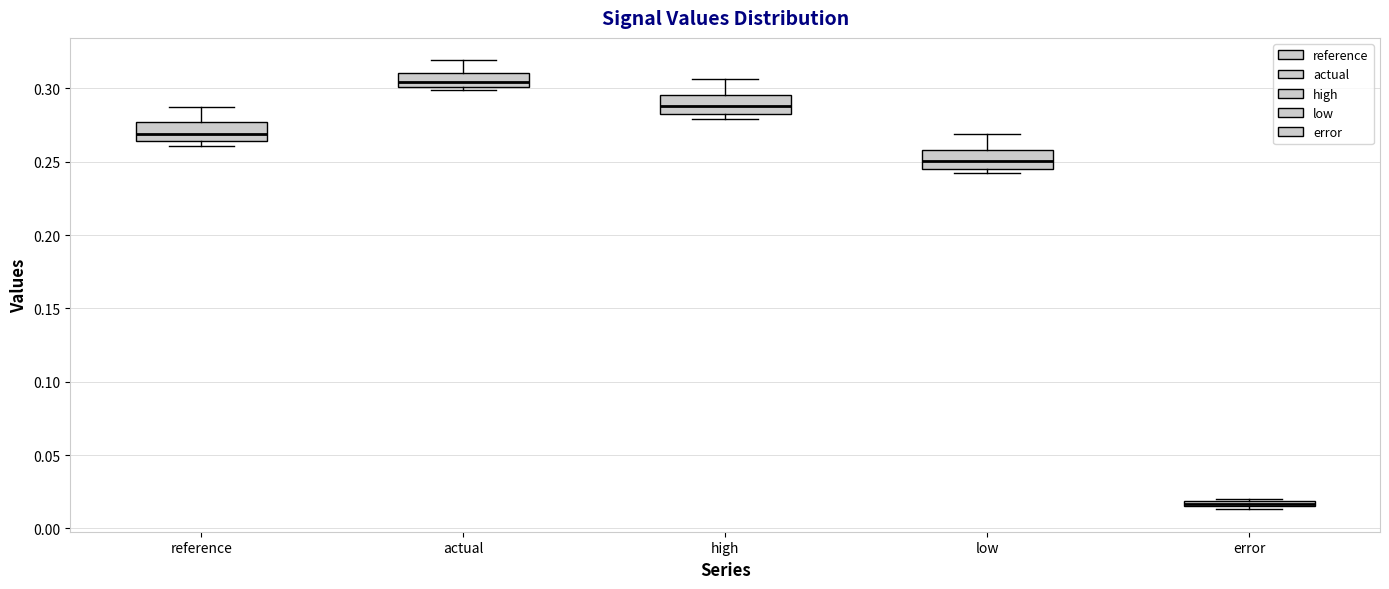

Where is the upper edge of the box for error on the y-axis? The values are not printed on the chart, so give them approximately, as read against the axis.

0.020